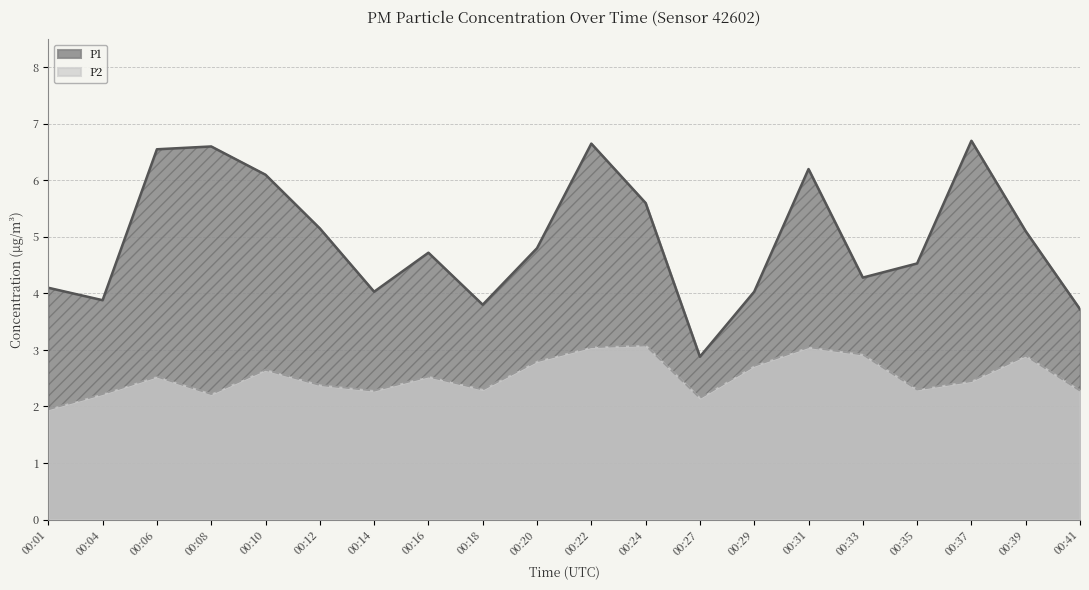

The P1 series shows 5.2 at 00:12. True or false?

True